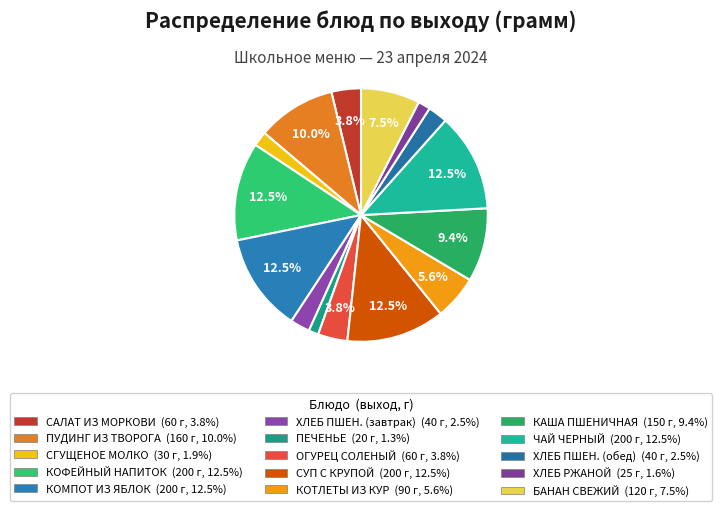

Count the number of slices in the pie.

15